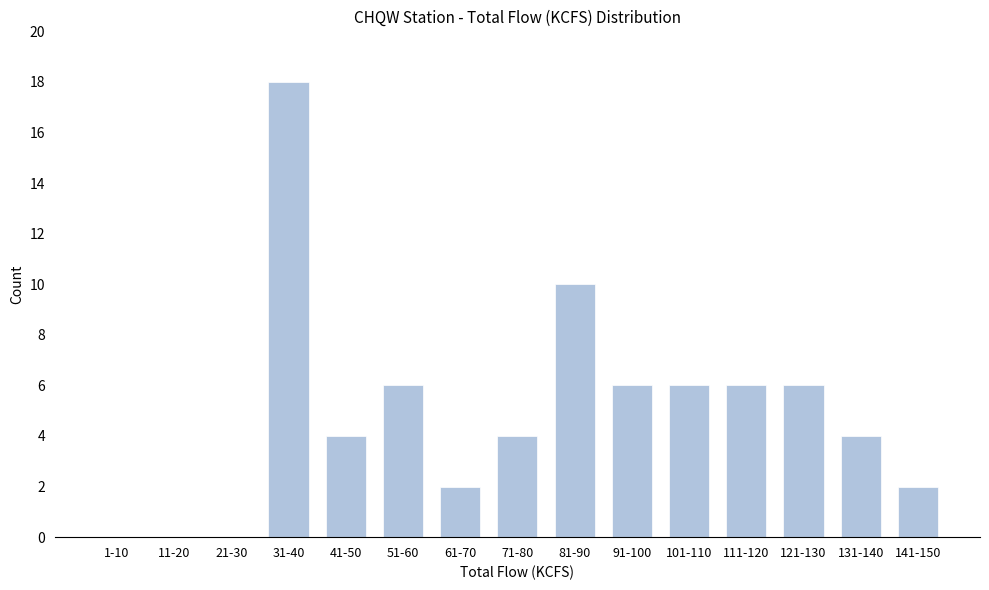

Reading left to right, list all the values displayed in this chart.

1-10=0	11-20=0	21-30=0	31-40=18	41-50=4	51-60=6	61-70=2	71-80=4	81-90=10	91-100=6	101-110=6	111-120=6	121-130=6	131-140=4	141-150=2